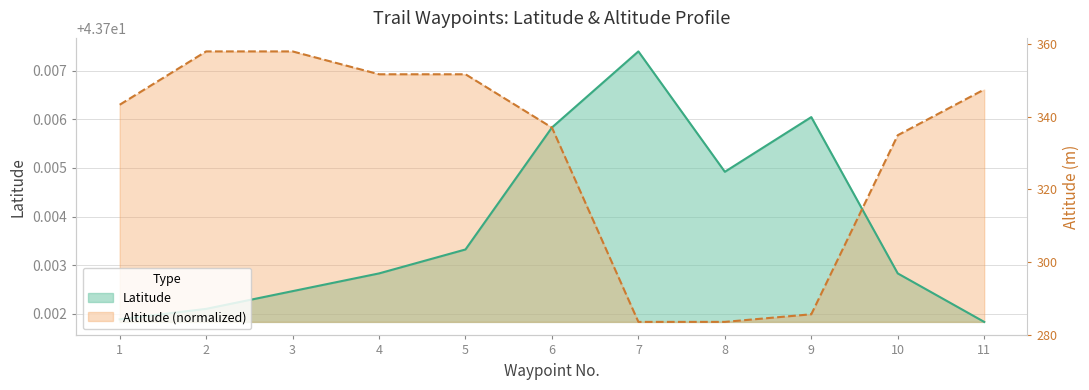

True or false: Altitude and Latitude intersect in this chart.

True